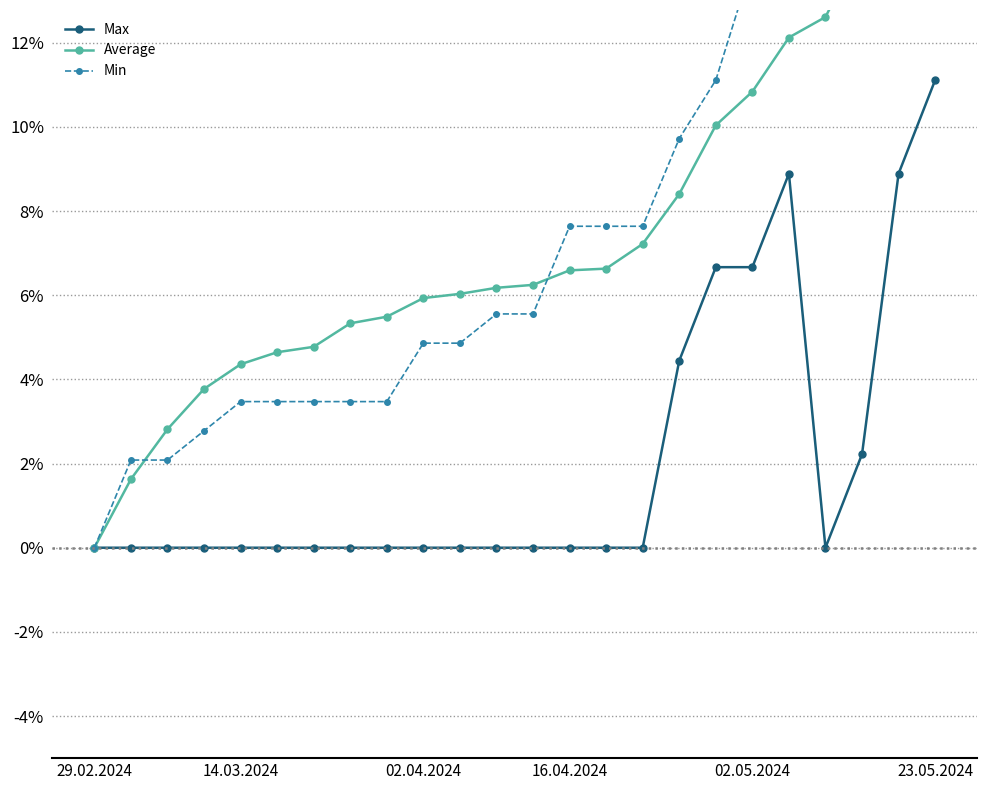

Which label corresponds to the smallest value in the chart?

29.02.2024